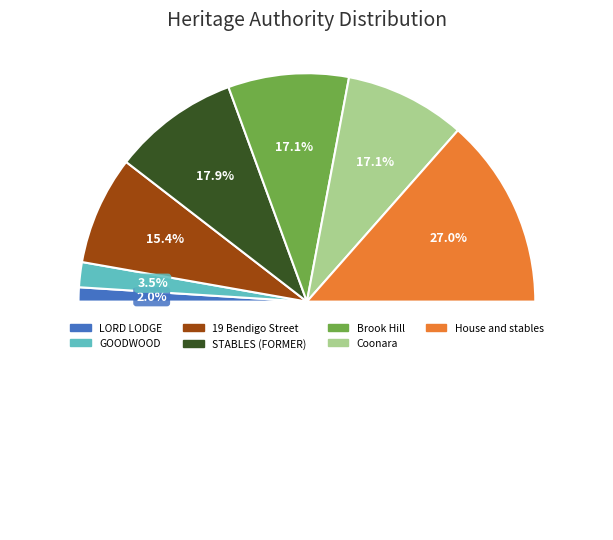

Is there a majority slice in this chart?

No